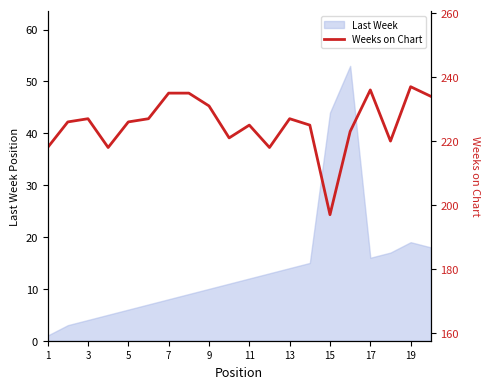

What is the difference between the maximum and second lowest values?

19